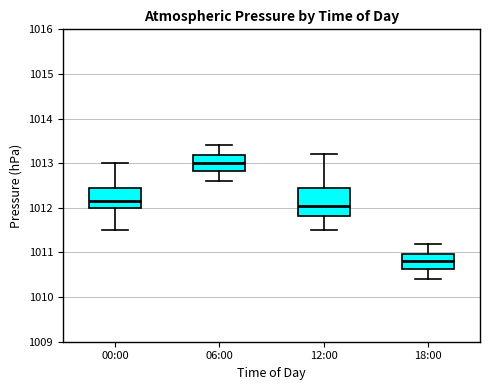

Where is the lower edge of the box for 18:00 on the y-axis? The values are not printed on the chart, so give them approximately, as read against the axis.

1010.6